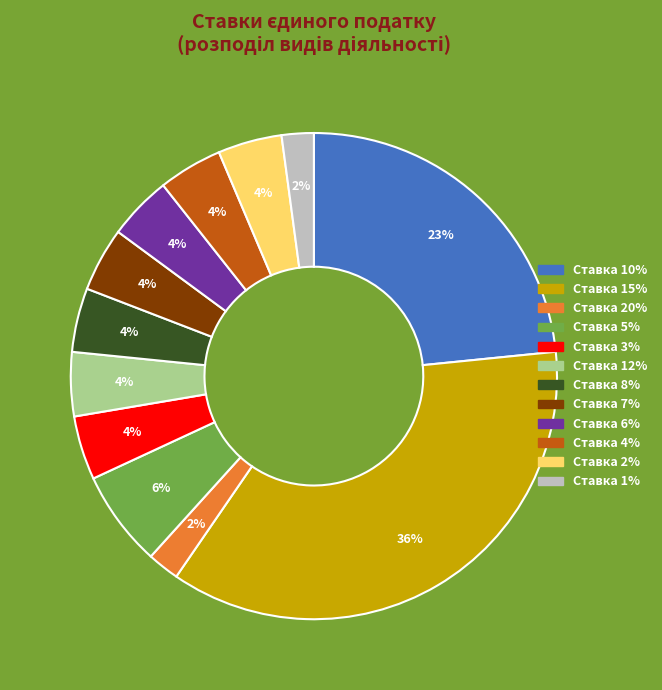

Is the sum of Ставка 6% and Ставка 2% greater than half?

No